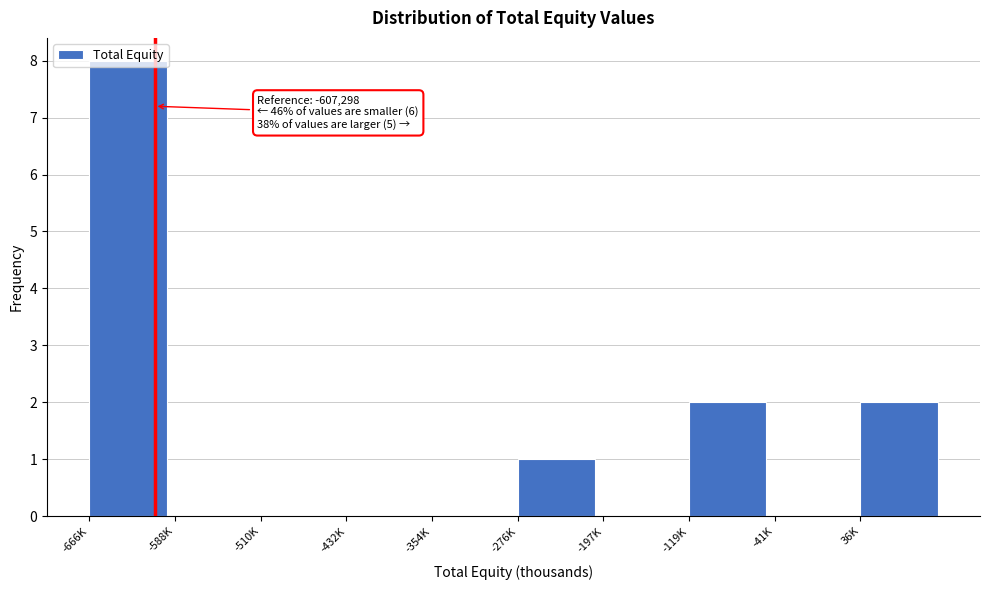

What is the greatest value displayed?

8